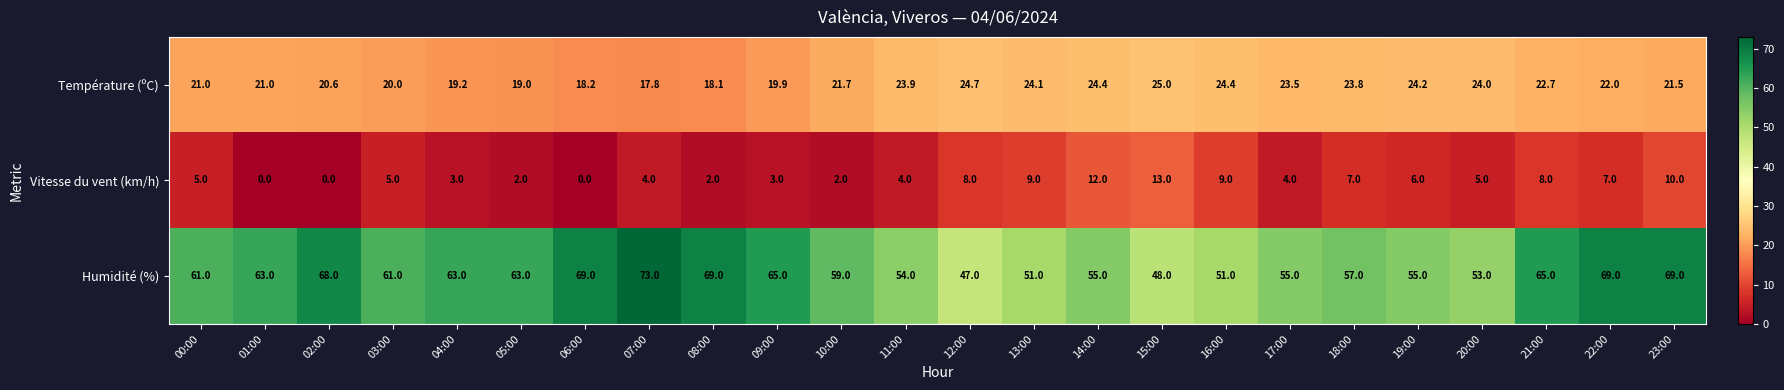

What is the total value across all series at 16:00?

84.4